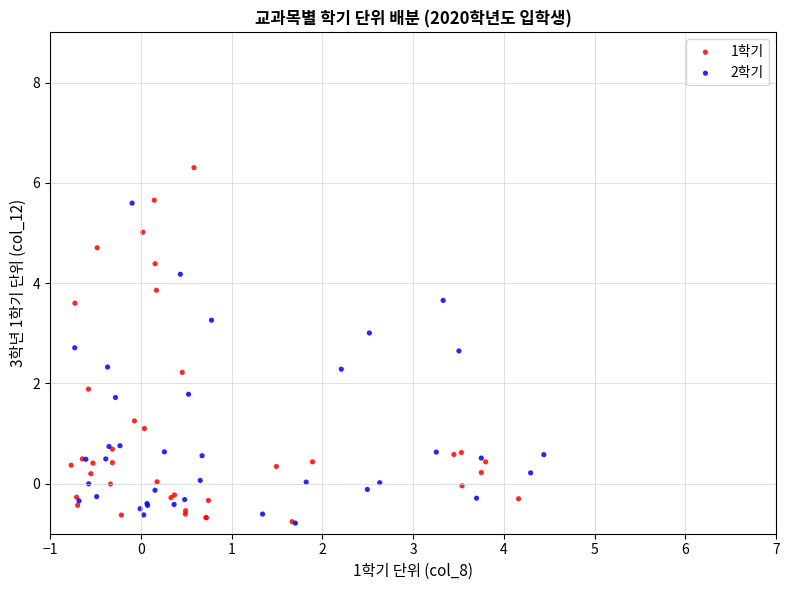

Which series contains the highest Y value?

1학기